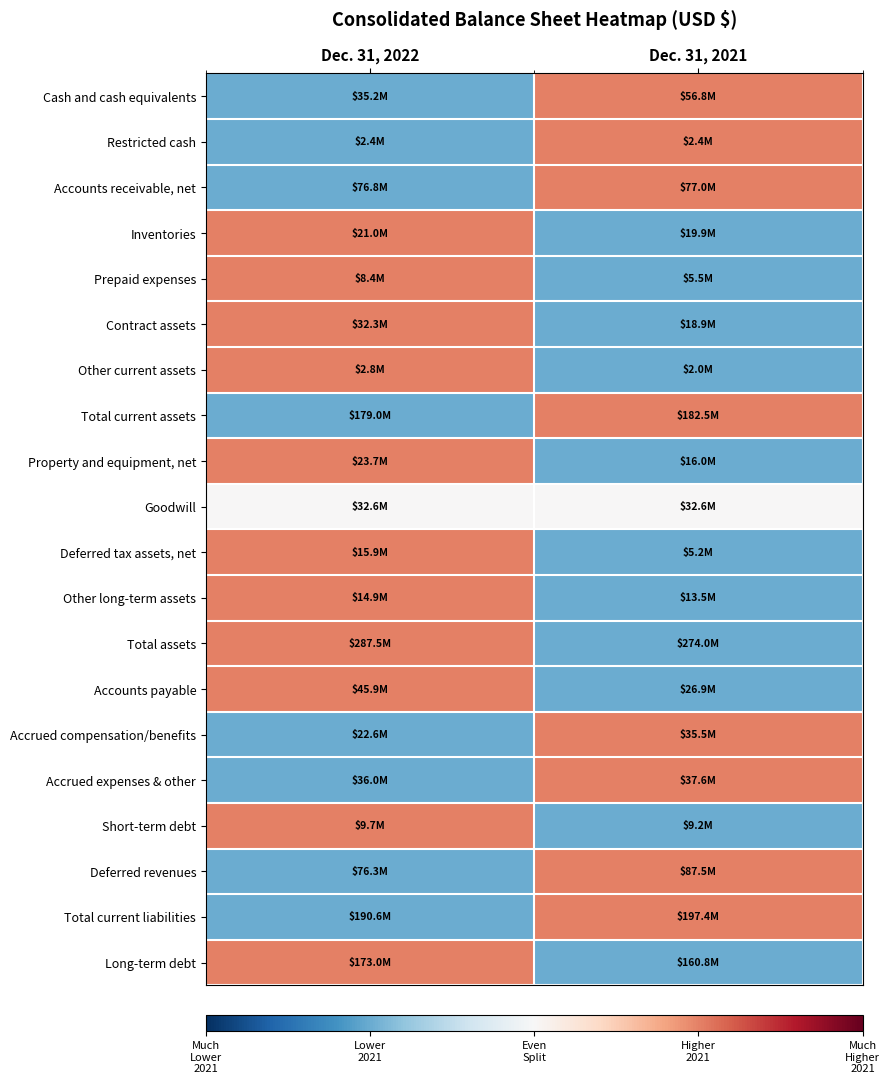

Reading left to right, what are all the values shown in this chart?

Cash and cash equivalents: Dec. 31, 2022=-1	Dec. 31, 2021=1
Restricted cash: Dec. 31, 2022=-1	Dec. 31, 2021=1
Accounts receivable, net: Dec. 31, 2022=-1	Dec. 31, 2021=1
Inventories: Dec. 31, 2022=1	Dec. 31, 2021=-1
Prepaid expenses: Dec. 31, 2022=1	Dec. 31, 2021=-1
Contract assets: Dec. 31, 2022=1	Dec. 31, 2021=-1
Other current assets: Dec. 31, 2022=1	Dec. 31, 2021=-1
Total current assets: Dec. 31, 2022=-1	Dec. 31, 2021=1
Property and equipment, net: Dec. 31, 2022=1	Dec. 31, 2021=-1
Goodwill: Dec. 31, 2022=0	Dec. 31, 2021=0
Deferred tax assets, net: Dec. 31, 2022=1	Dec. 31, 2021=-1
Other long-term assets: Dec. 31, 2022=1	Dec. 31, 2021=-1
Total assets: Dec. 31, 2022=1	Dec. 31, 2021=-1
Accounts payable: Dec. 31, 2022=1	Dec. 31, 2021=-1
Accrued compensation/benefits: Dec. 31, 2022=-1	Dec. 31, 2021=1
Accrued expenses & other: Dec. 31, 2022=-1	Dec. 31, 2021=1
Short-term debt: Dec. 31, 2022=1	Dec. 31, 2021=-1
Deferred revenues: Dec. 31, 2022=-1	Dec. 31, 2021=1
Total current liabilities: Dec. 31, 2022=-1	Dec. 31, 2021=1
Long-term debt: Dec. 31, 2022=1	Dec. 31, 2021=-1